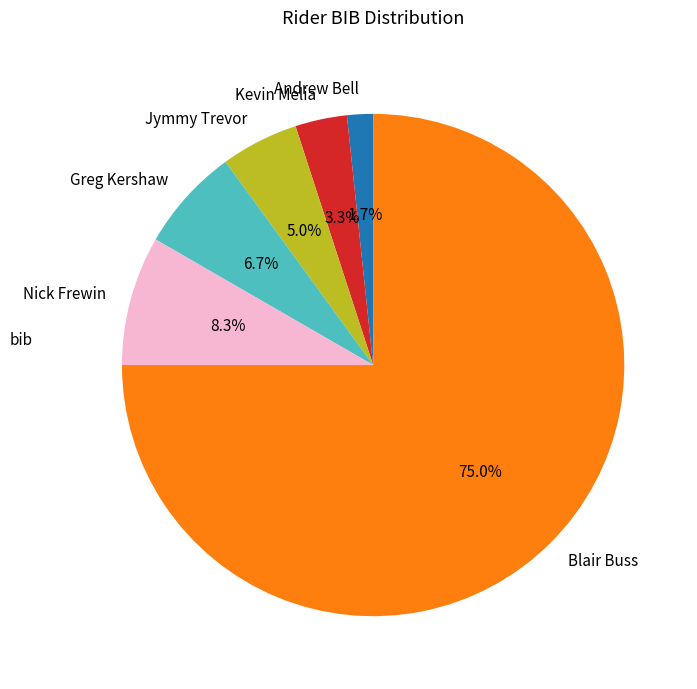

To the nearest percent, what is the average slice percentage?

17%